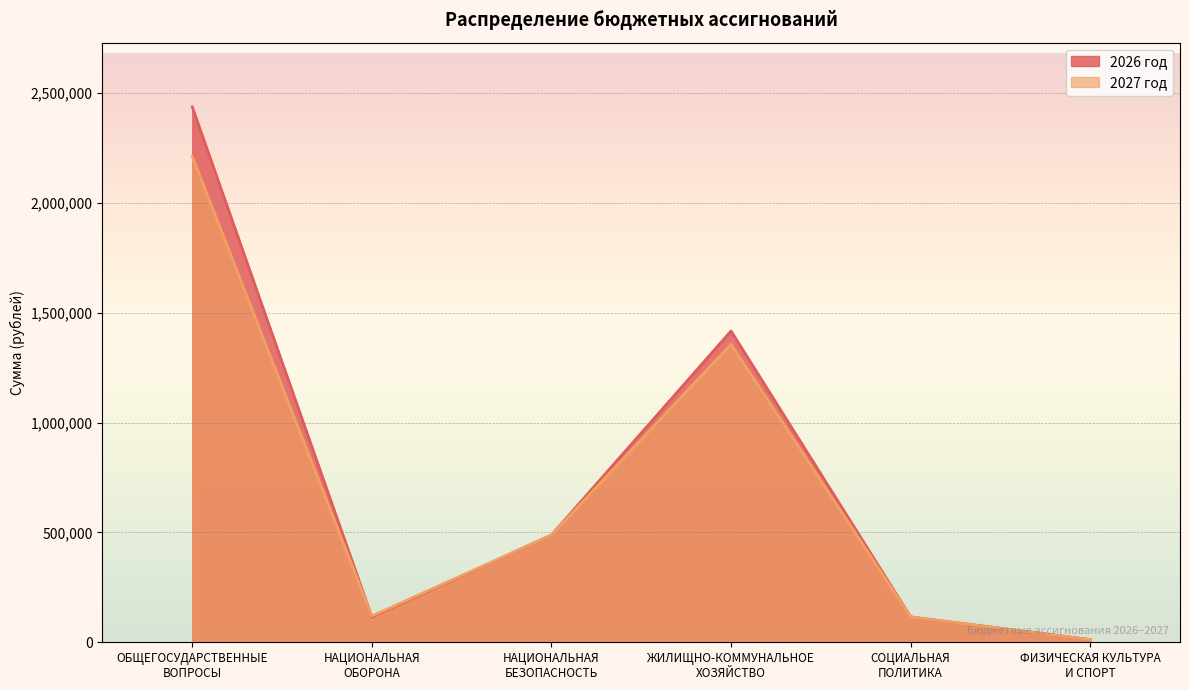

Does the chart display data point markers on the line(s)?

No